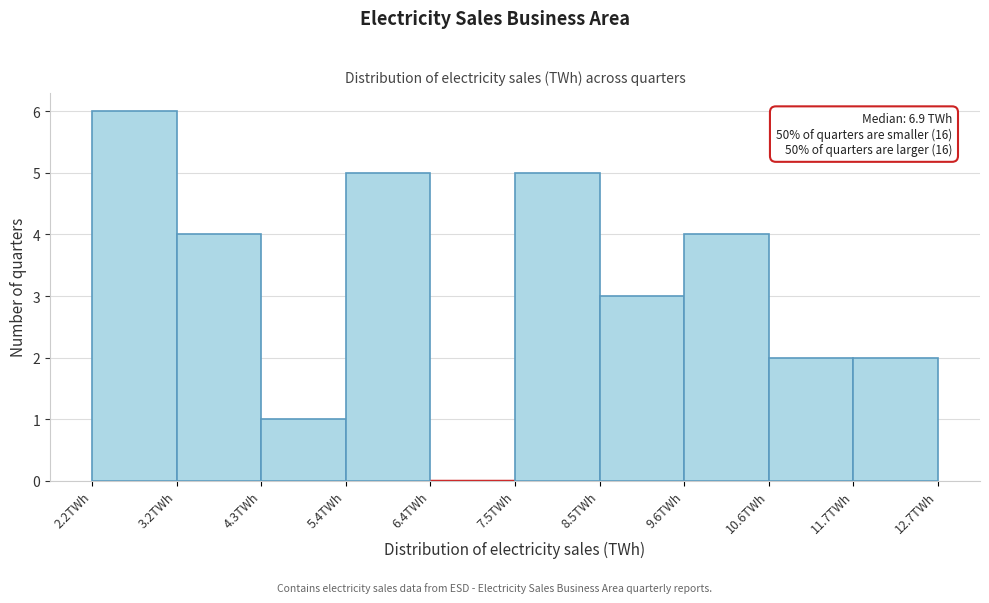

Which range on the x-axis has the tallest bar?

2.20 to 3.25